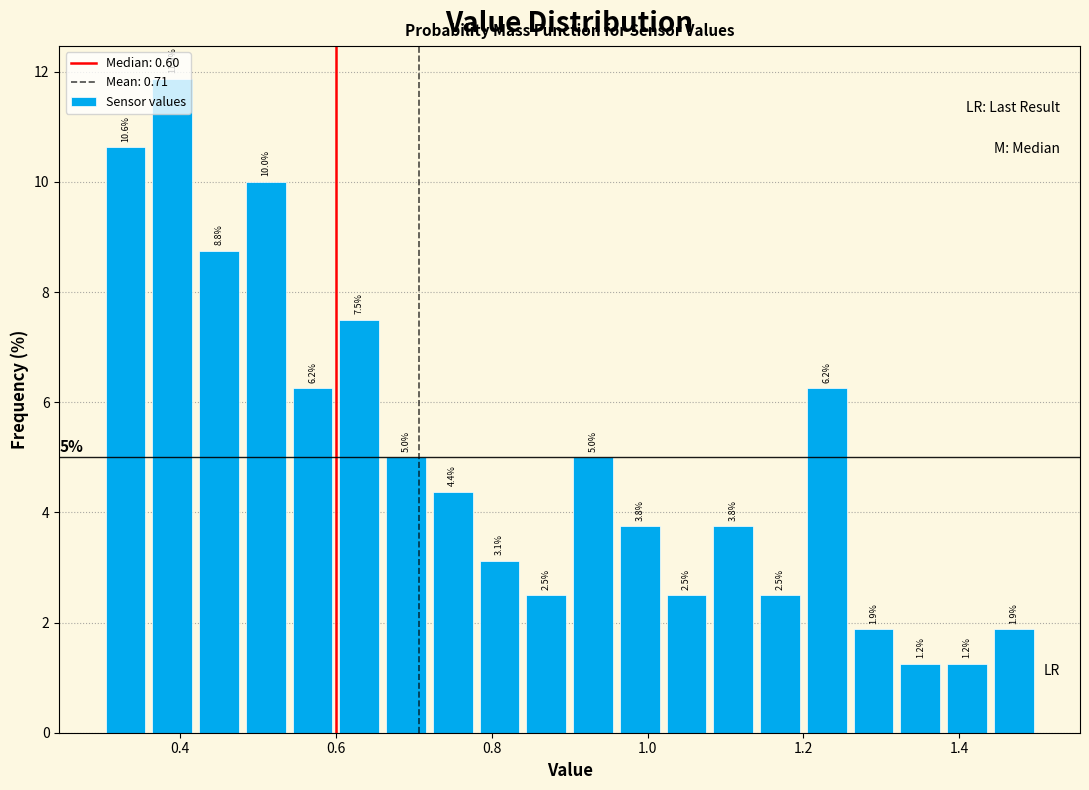

Read against the x-axis, roughly where is the centre of the tallest bar?

0.40